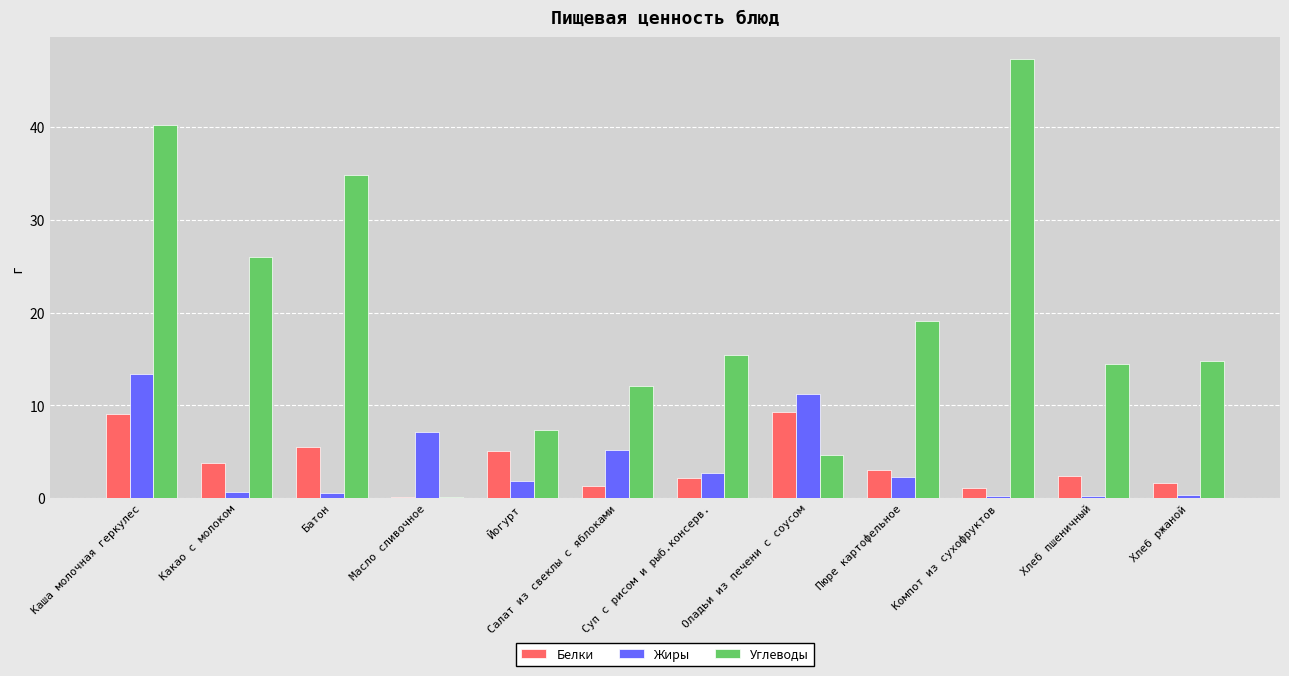

At which label does Углеводы first exceed 15?

Каша молочная геркулес